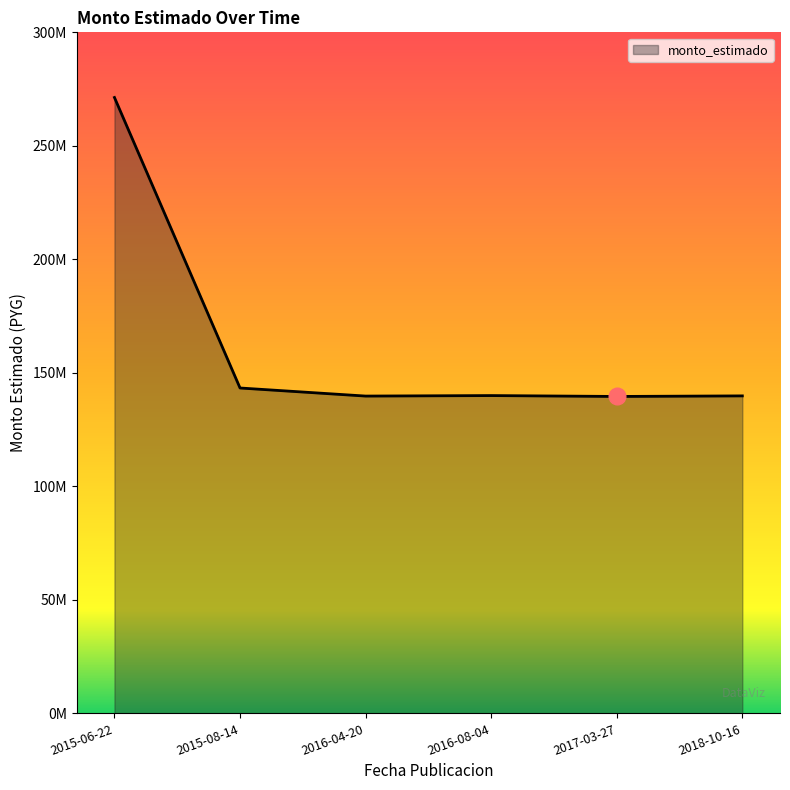

Does the chart have visible grid lines?

No